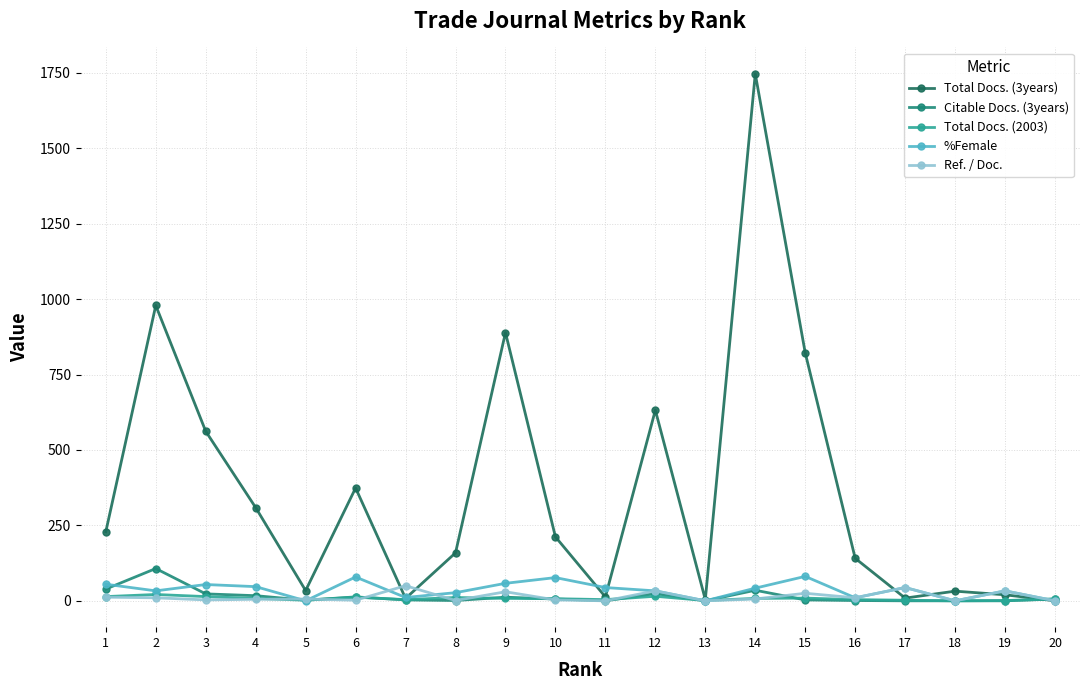

True or false: Total Docs. (3years) has a value of 796 at 3.

False